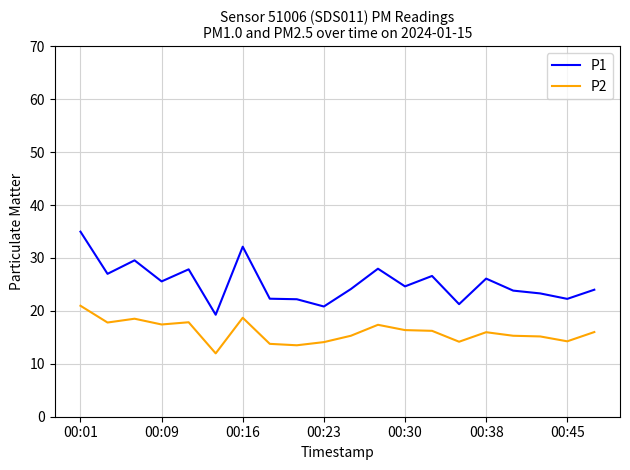

List the series in order of their overall mean, lowest first.

P2, P1